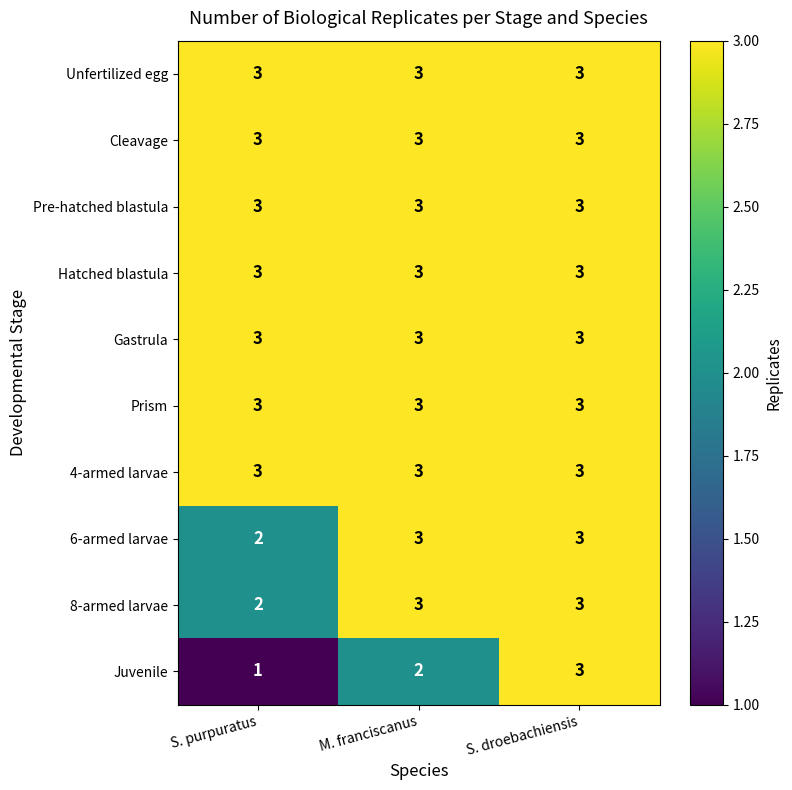

Which series has the widest spread of values?

Juvenile